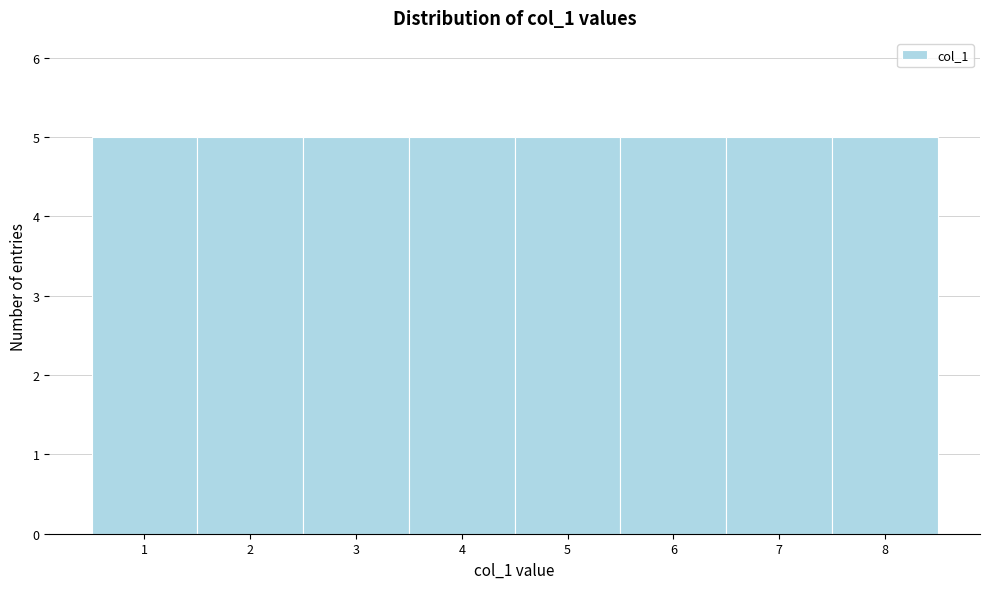

What is the height of the bar covering 5.5 to 6.5 on the x-axis? The values are not printed on the chart, so give them approximately, as read against the axis.

5